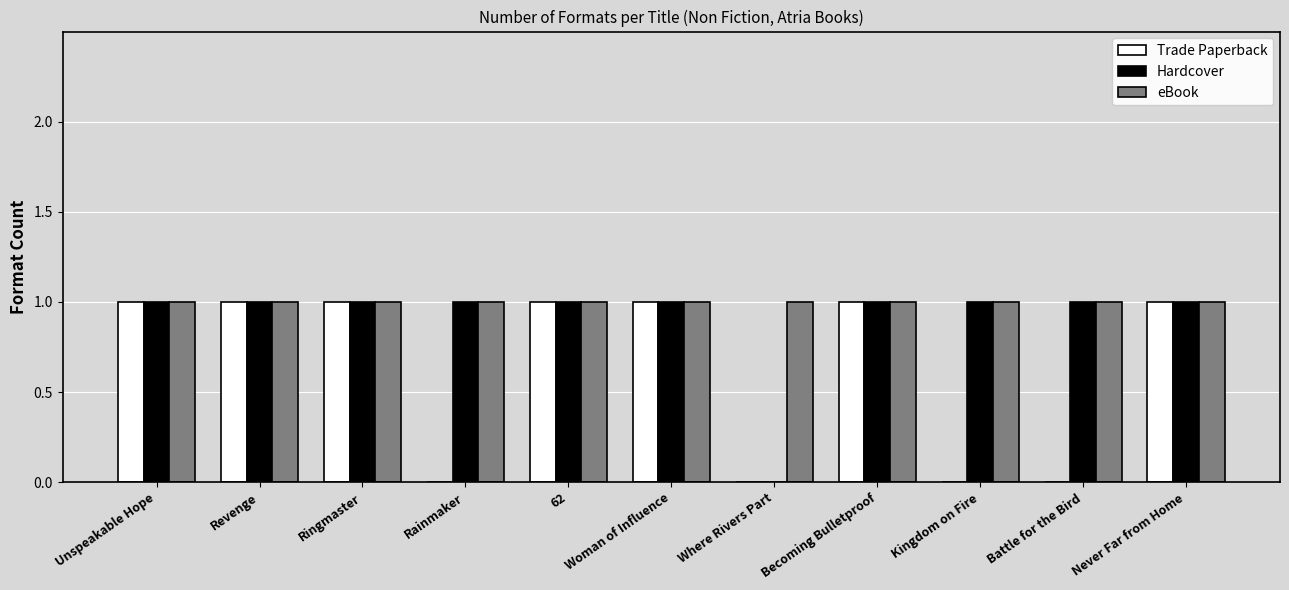

What is the sum of all Trade Paperback values?

7